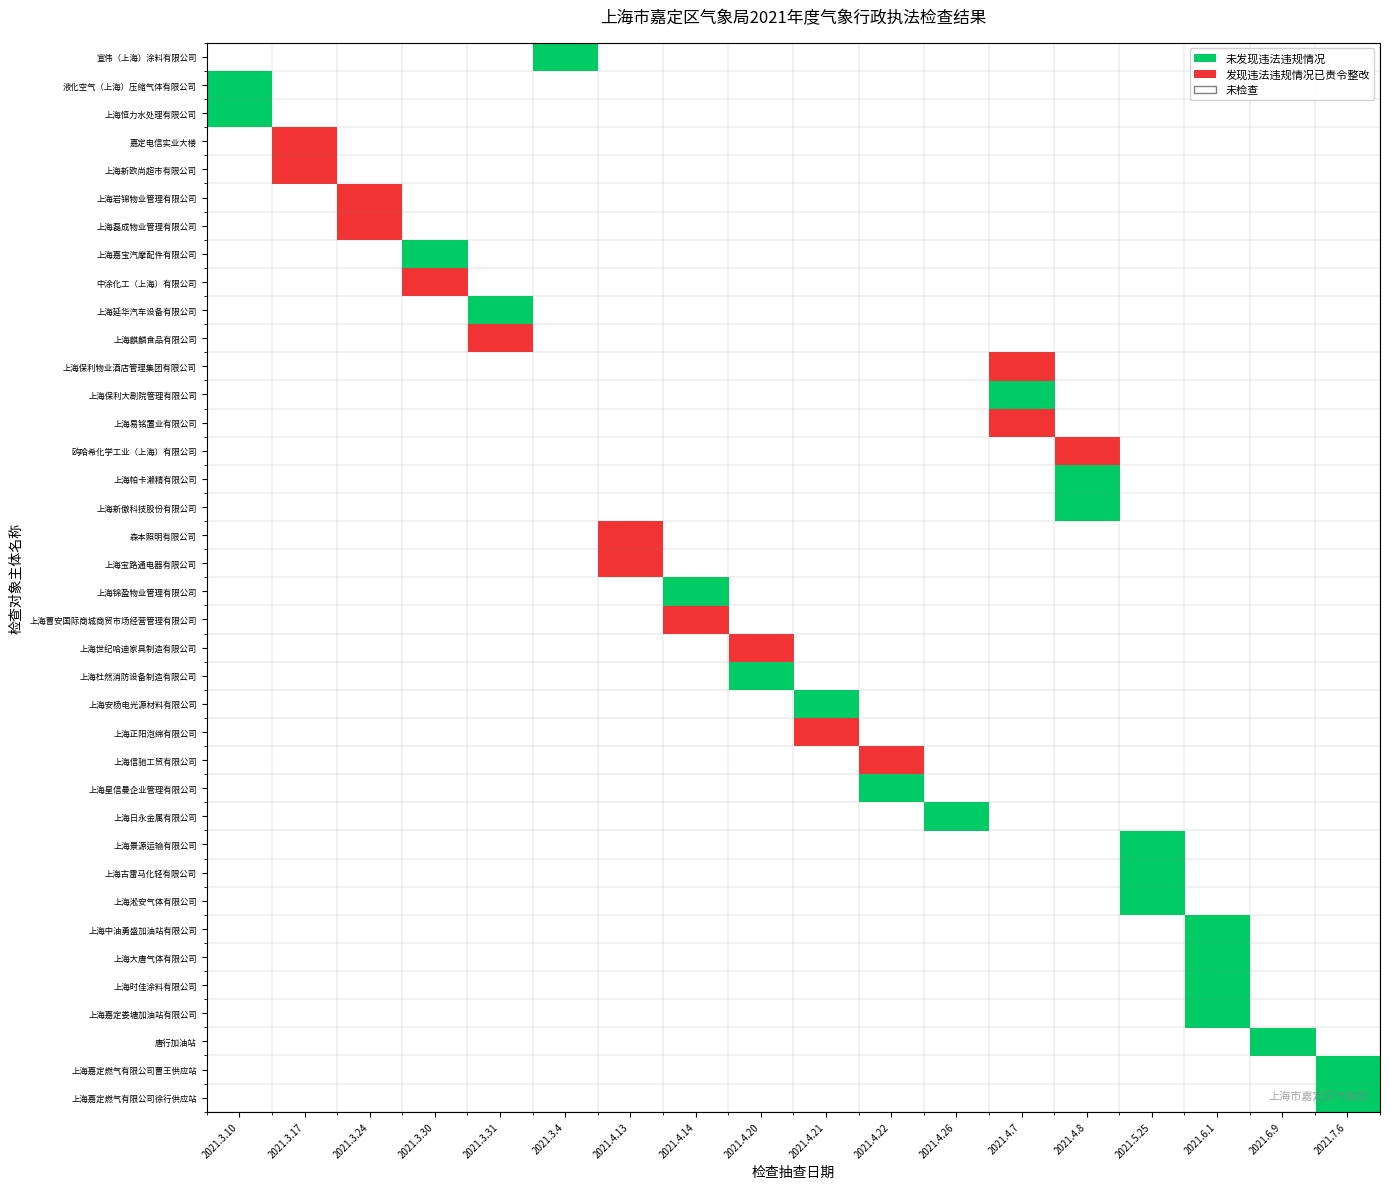

Where is the data nearest to the value 19?

未发现违法违规情况